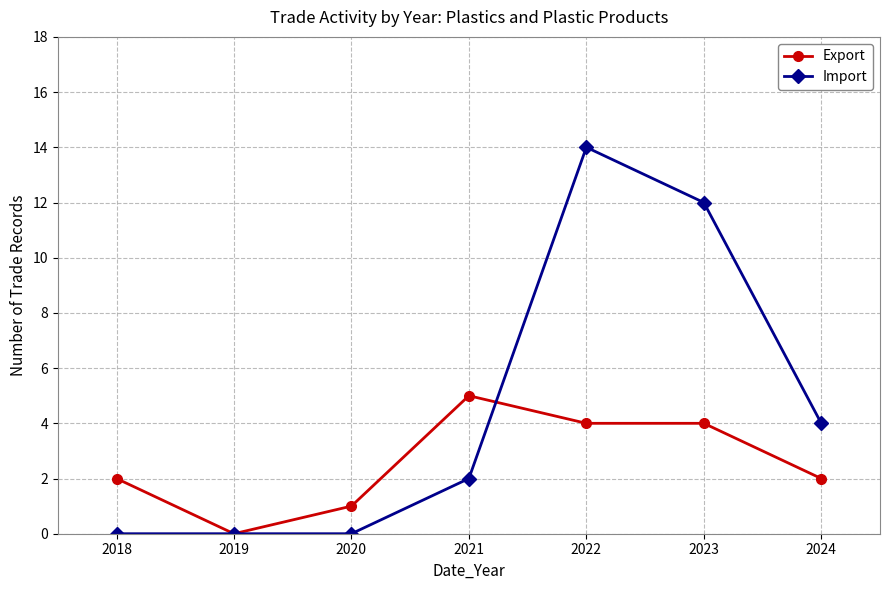

At which category does Export reach its first local peak?

2021